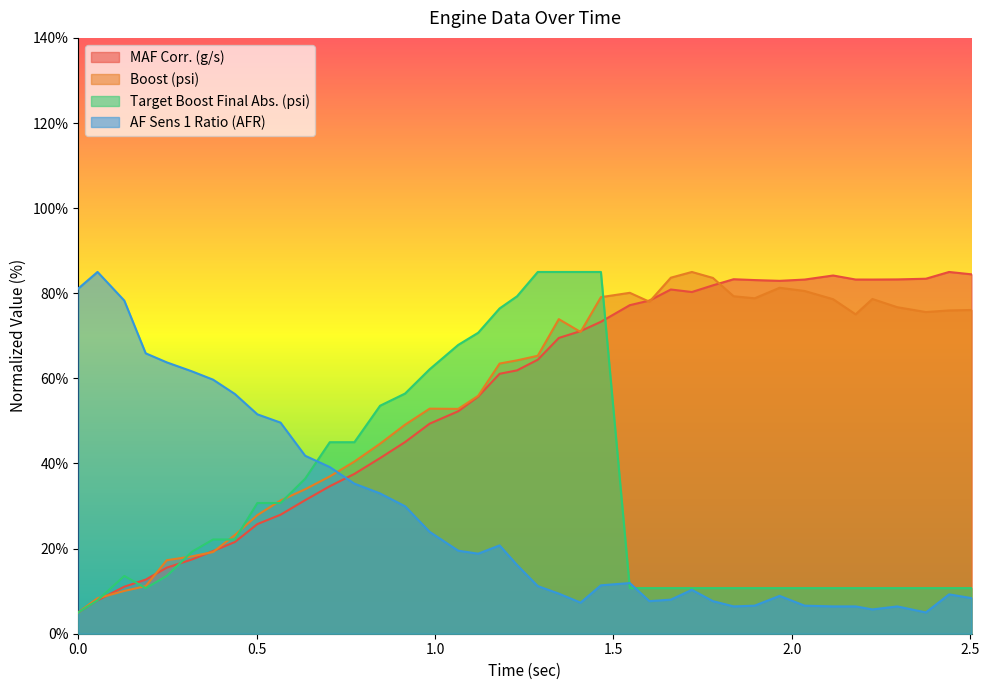

What is the sum of the MAF Corr. (g/s) values at 1.121 and 0.705?

90.4